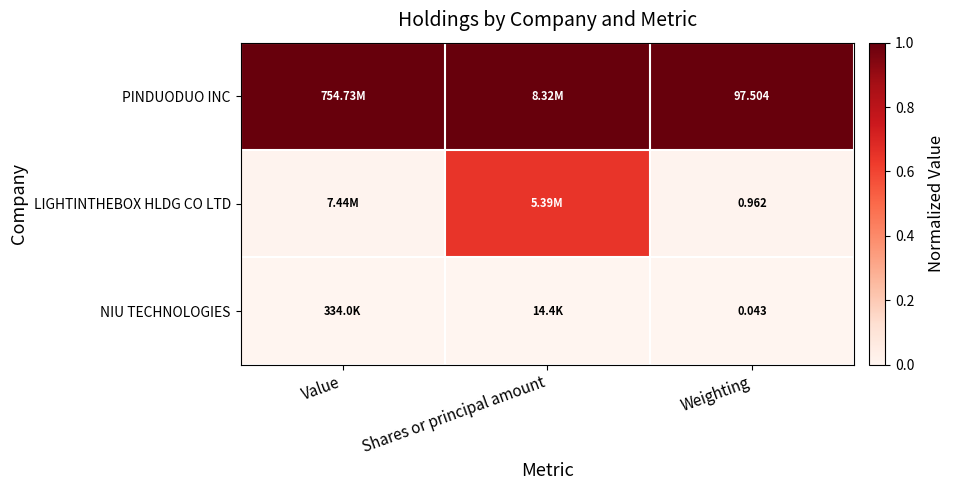

At which label is LIGHTINTHEBOX HLDG CO LTD closest to 0?

Value